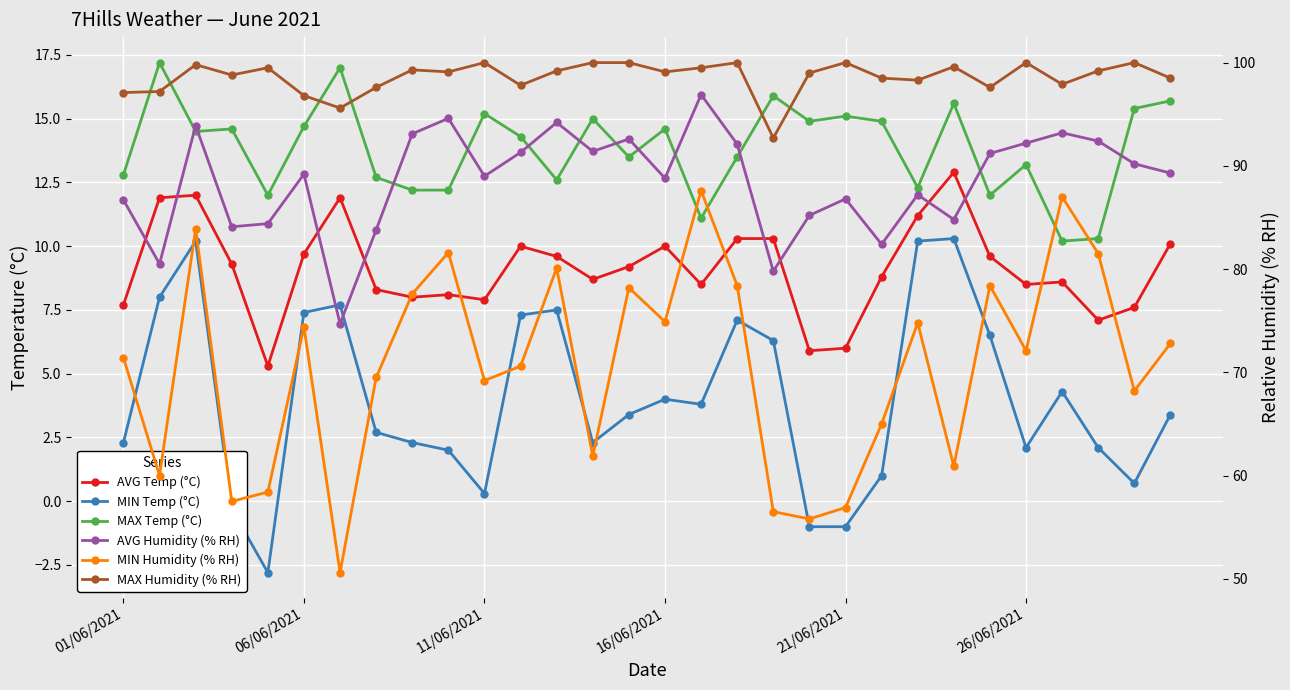

At which label does MIN Humidity (% RH) reach its minimum?

6